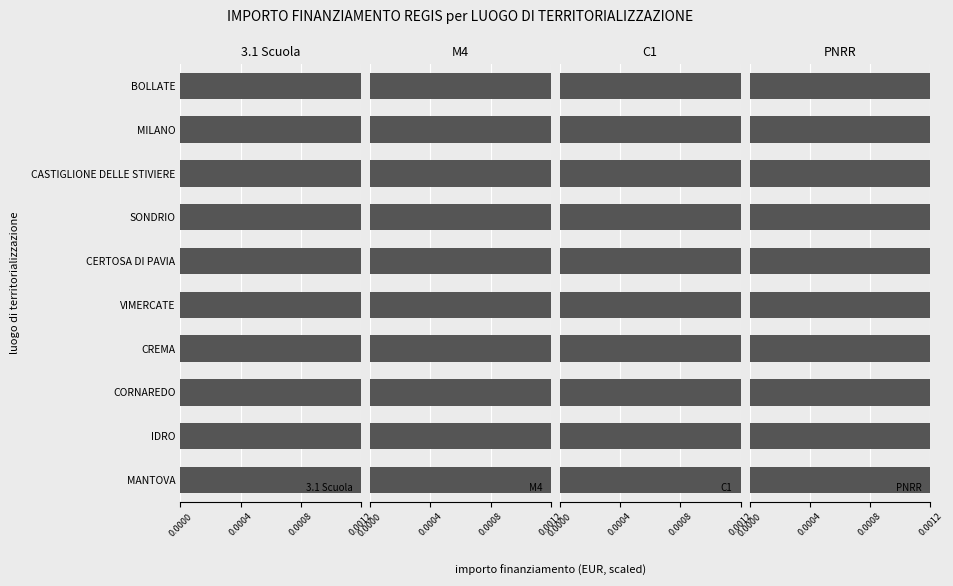

Is it true that PNRR equals 0.2 at 0.0012?

False